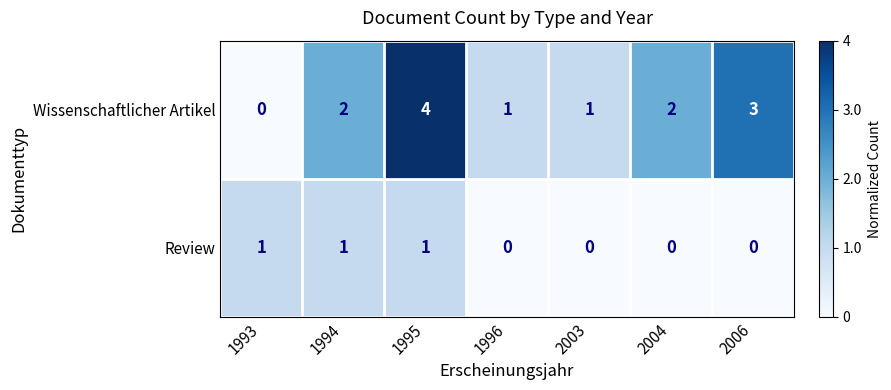

The value of Wissenschaftlicher Artikel at 1994 is 2. True or false?

True